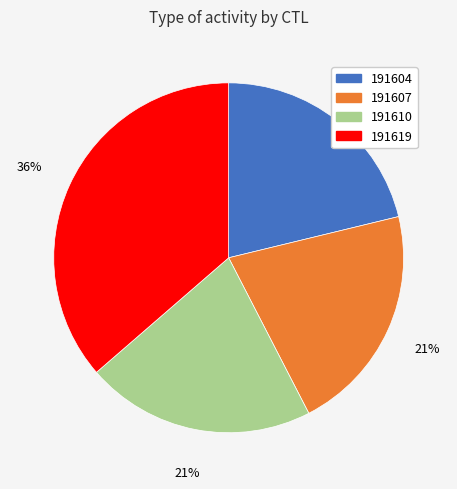

Is the sum of 191610 and 191604 greater than half?

No